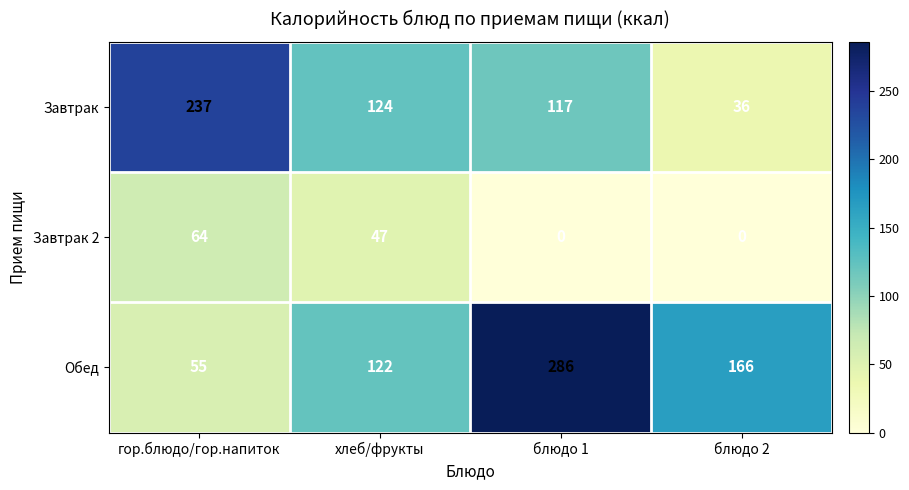

Which series has the largest total across all categories?

Обед